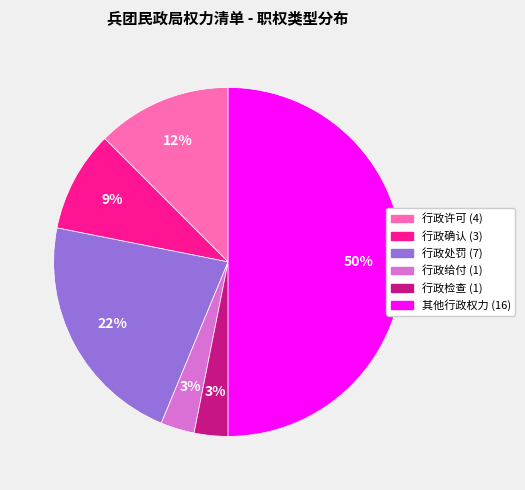

What percentage is the 行政处罚 slice, to the nearest percent?

22%